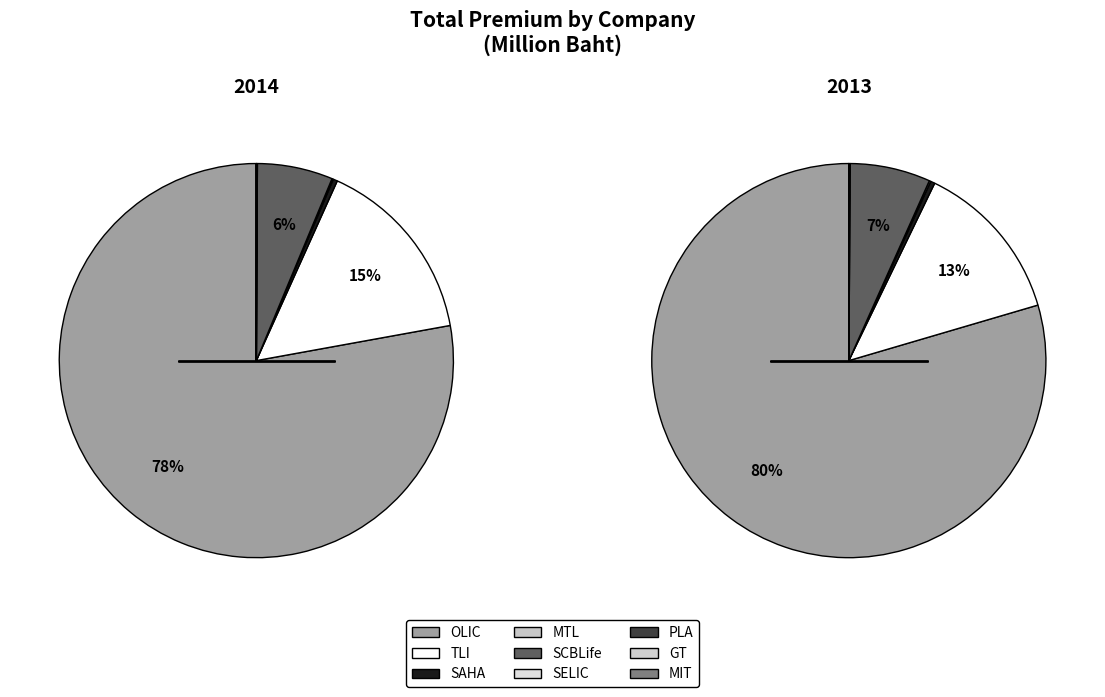

What percentage do PLA and SAHA together represent?

0.4%